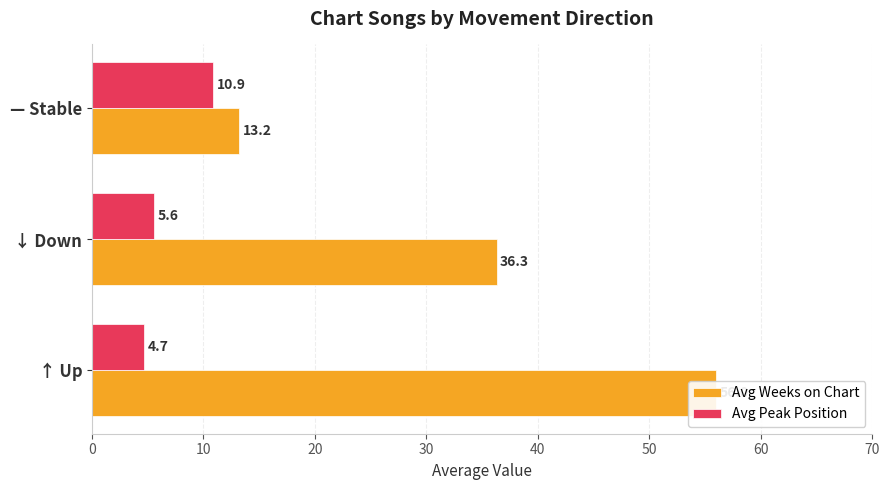

Reading left to right, what are all the values shown in this chart?

Avg Weeks on Chart: 0=56.0	10=36.3	20=13.2
Avg Peak Position: 0=4.7	10=5.6	20=10.9